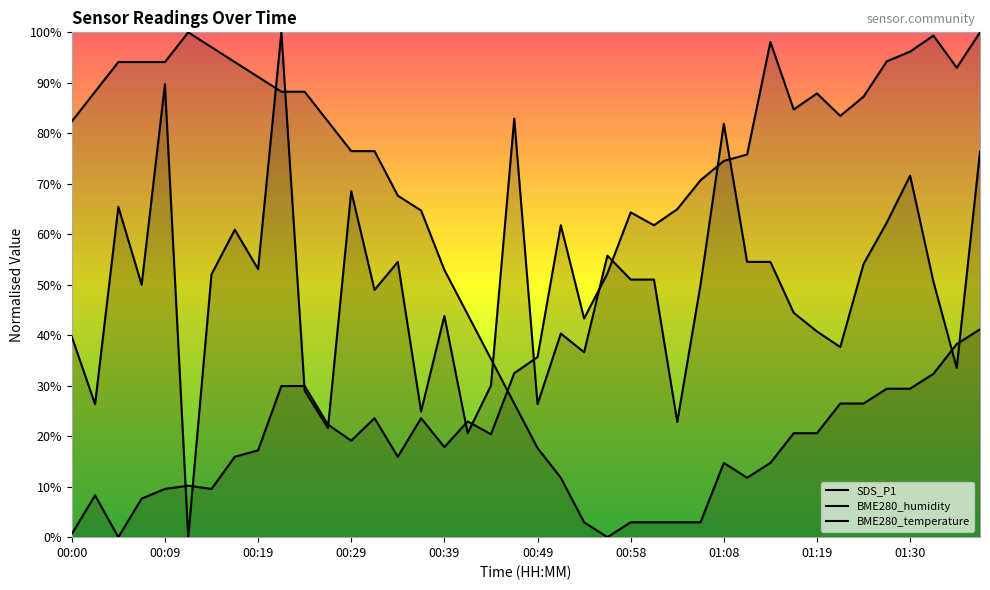

How many intersections are there between BME280_humidity and SDS_P1?

11